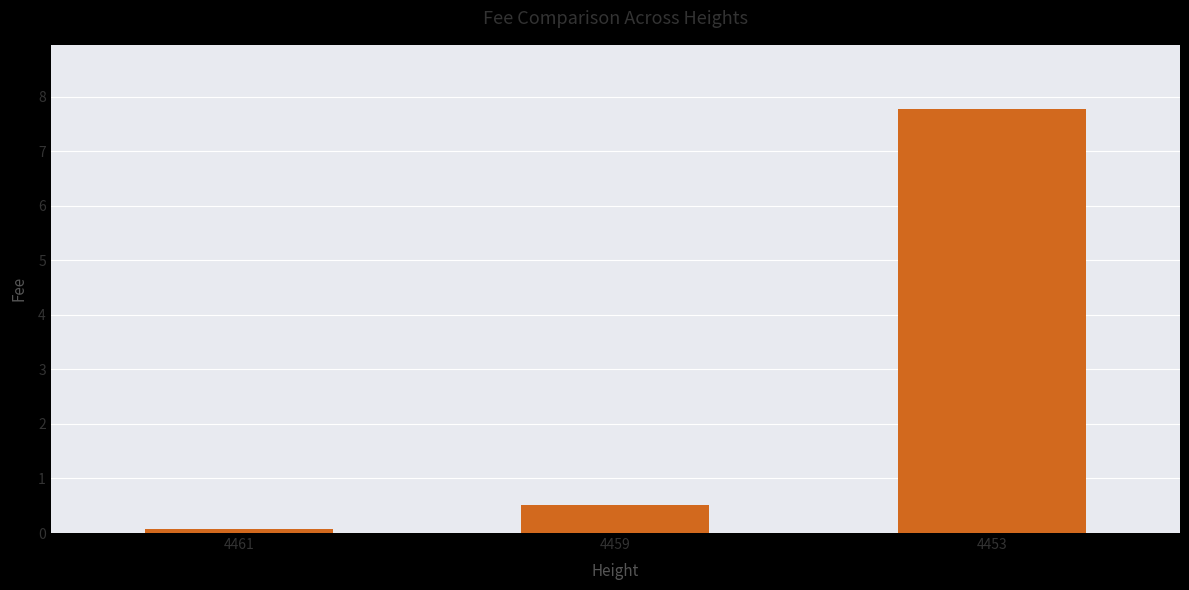

Does the chart contain stacked bars?

No